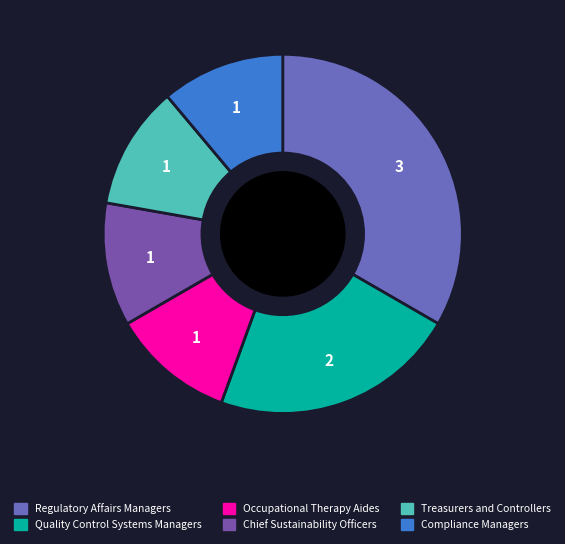

How many segments does this pie chart have?

6